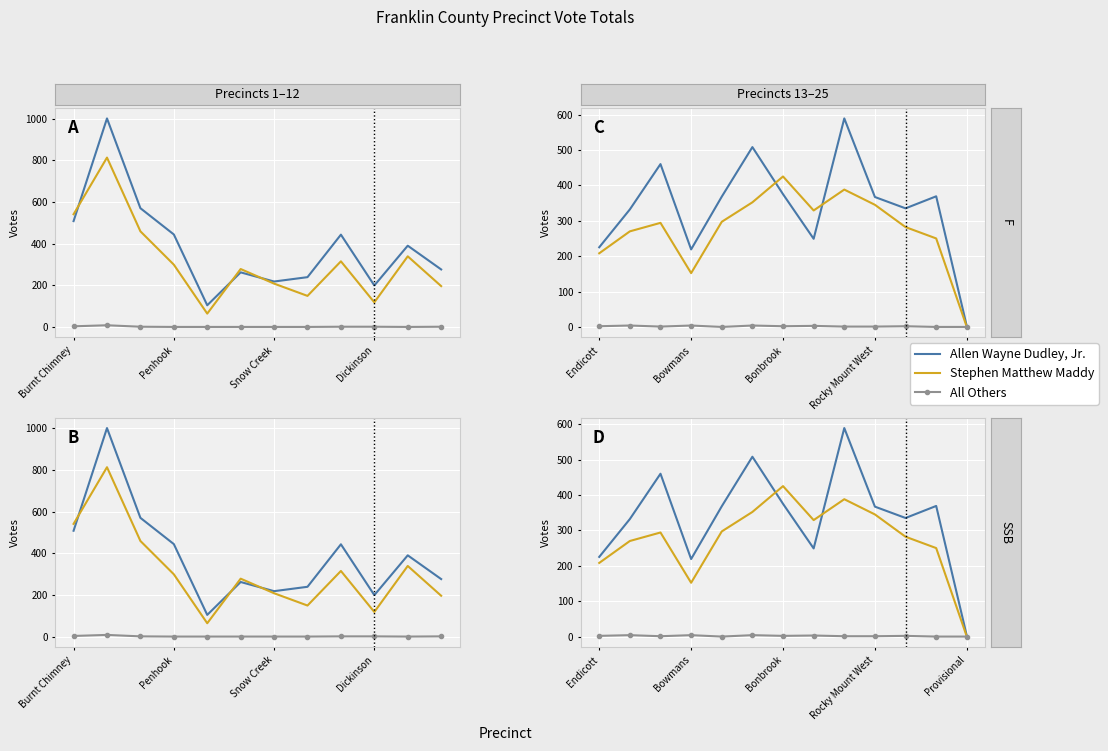

What is the sum of all Stephen Matthew Maddy values?

3592